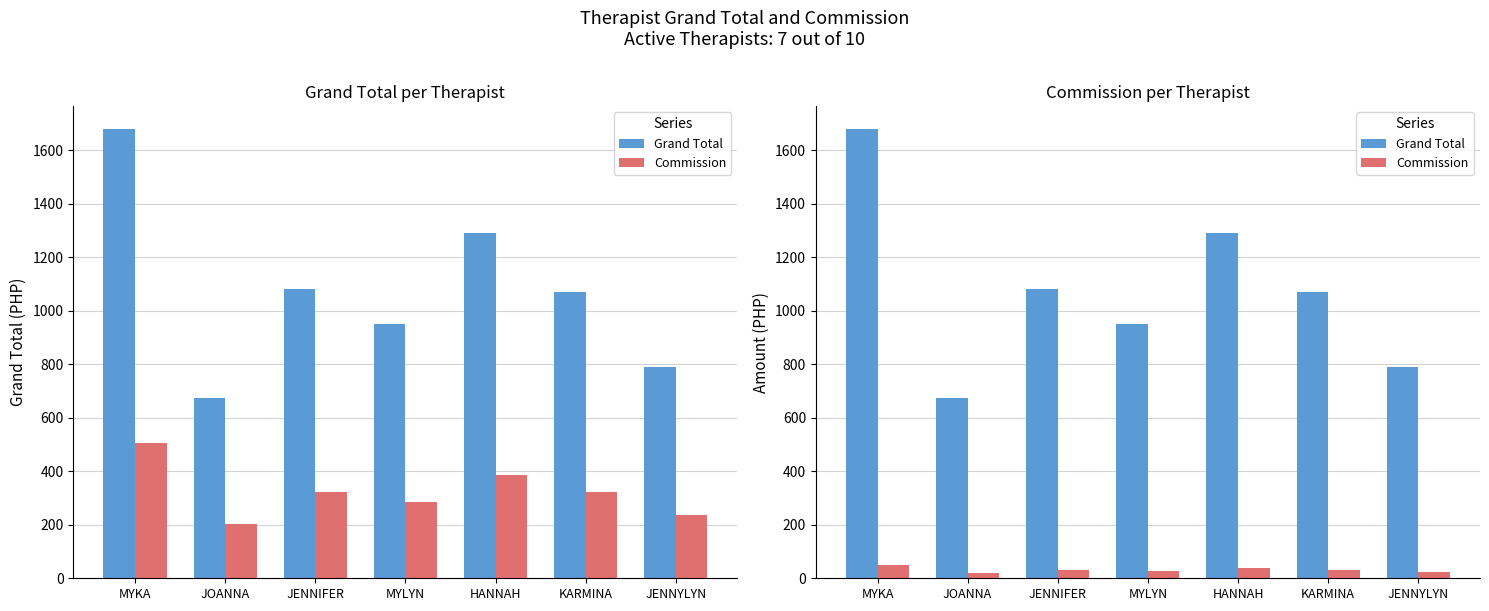

Which label corresponds to the largest value in the chart?

MYKA